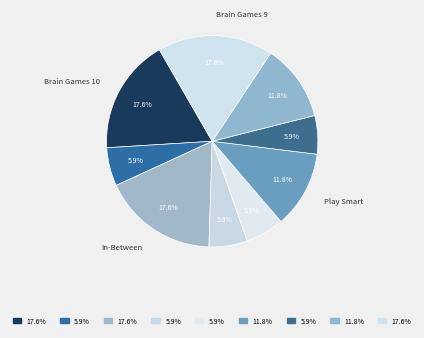

How many slices are in this pie chart?

9